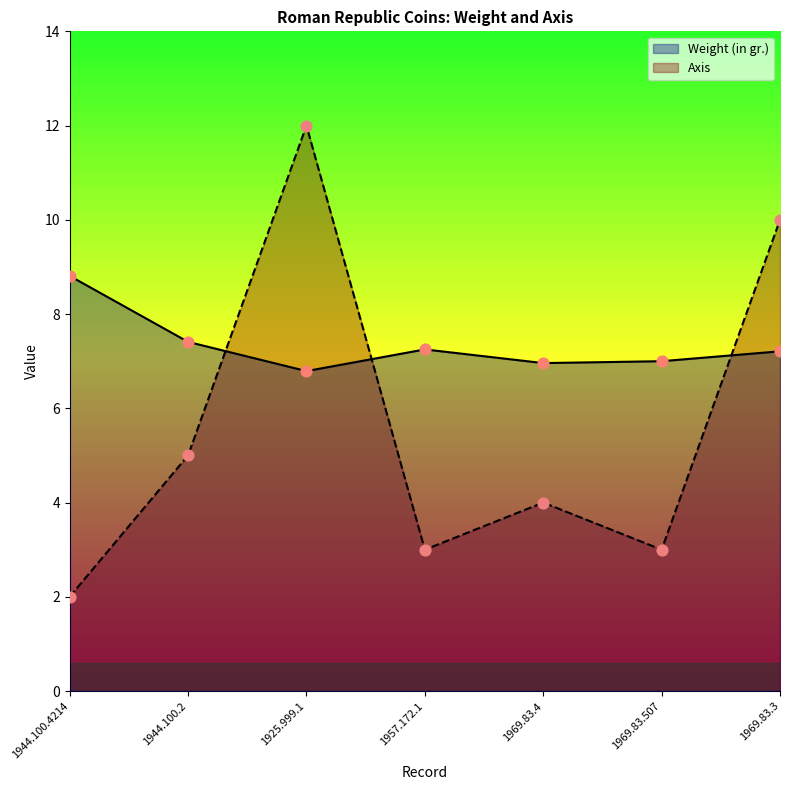

Which series contains the highest Y value?

Axis